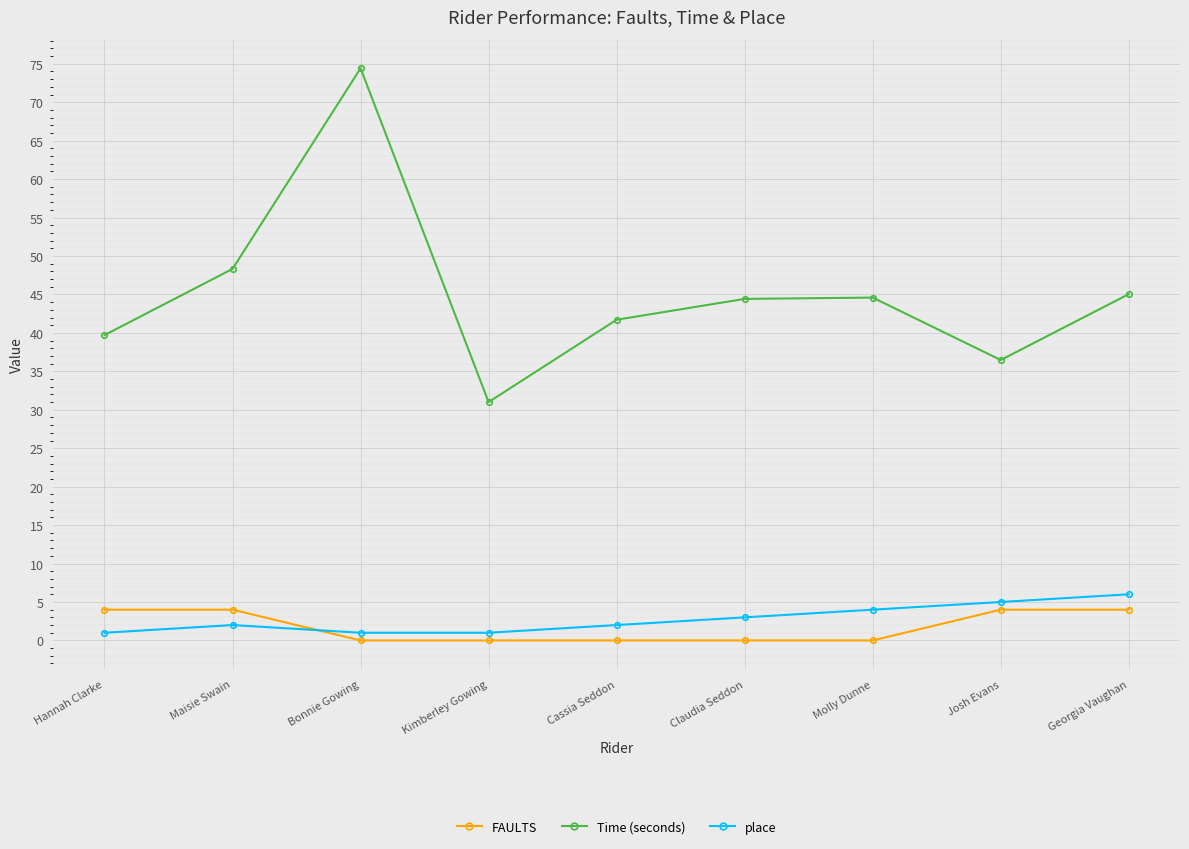

True or false: Time (seconds) and place cross at least once.

False